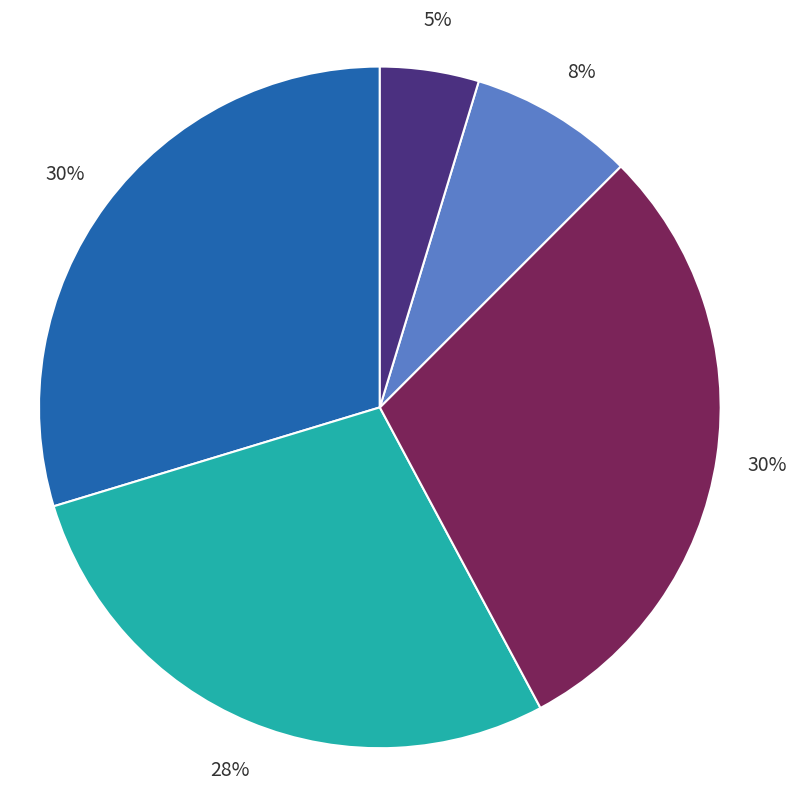

To the nearest percent, what is the average slice percentage?

20%